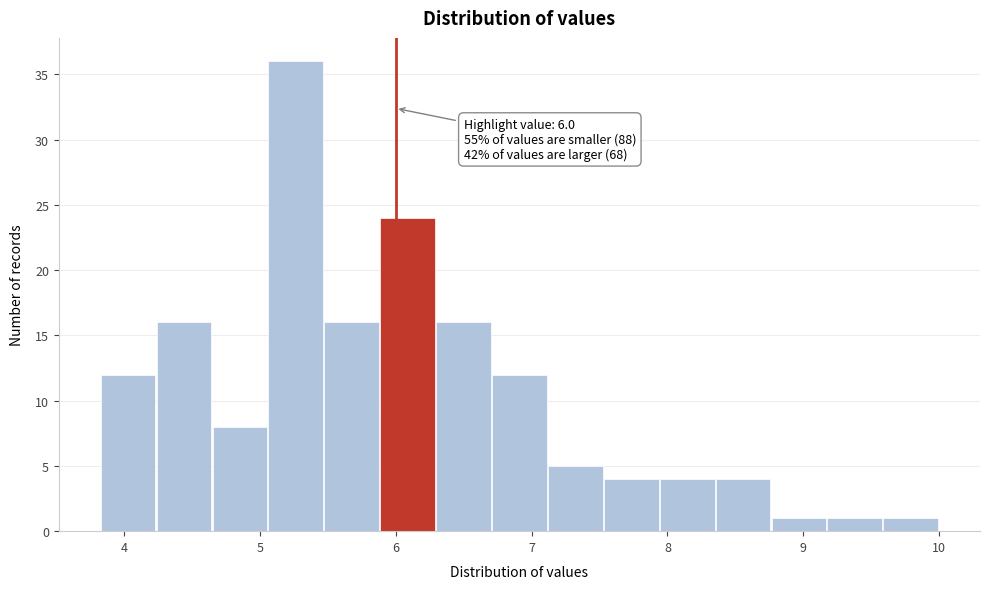

Which range on the x-axis has the tallest bar?

5.1 to 5.5